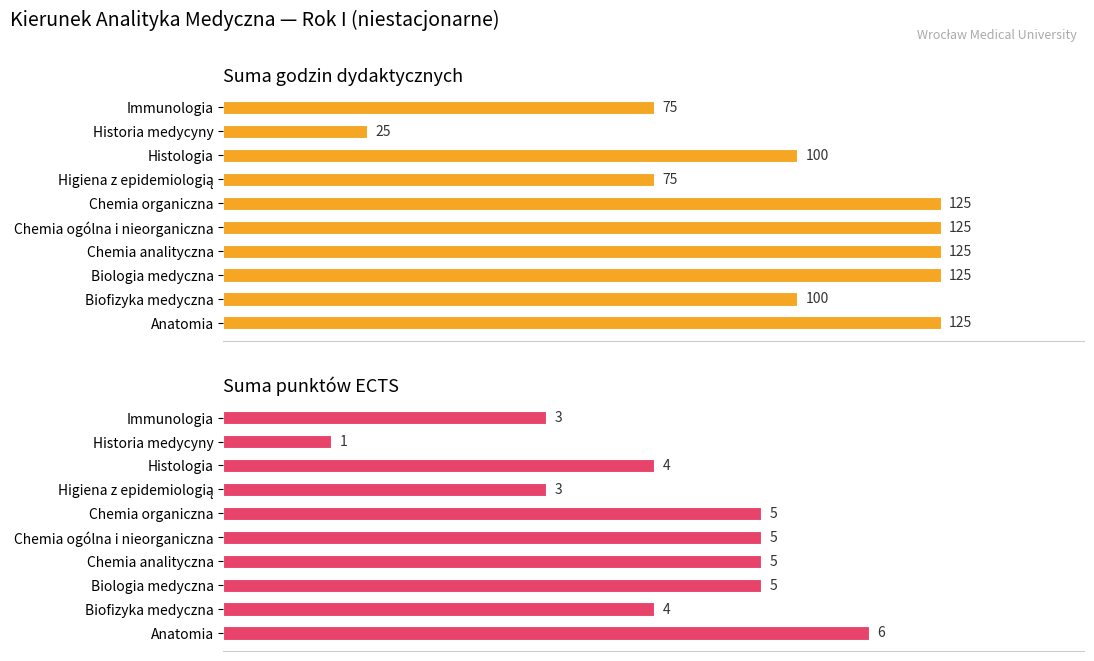

Are the bars grouped side by side (vs. stacked)?

Yes